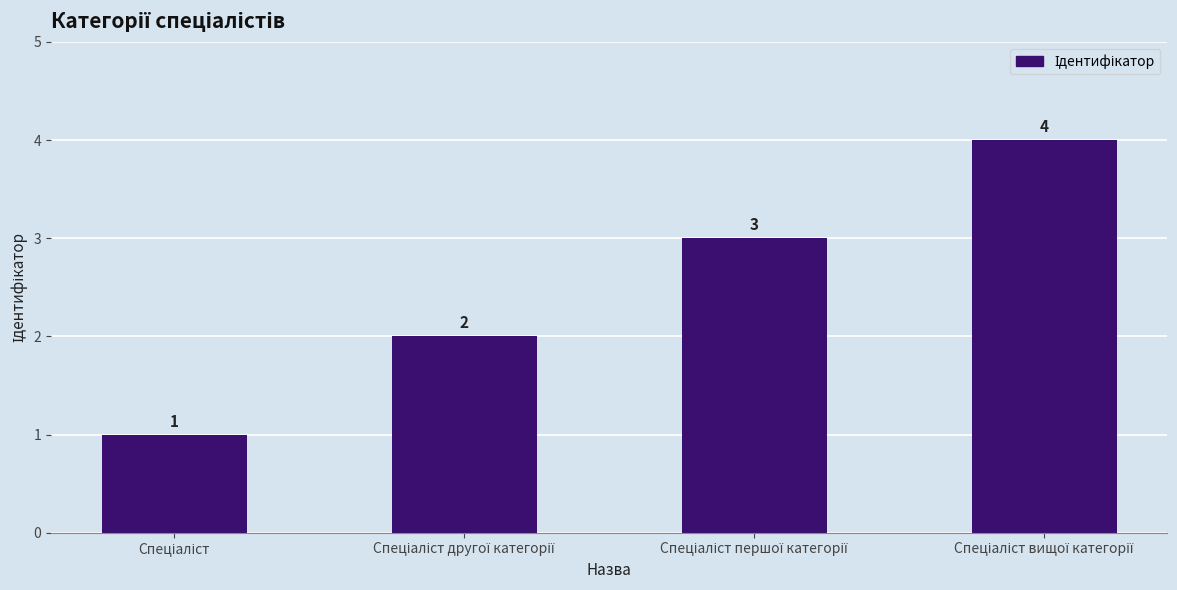

What is the sum of all values?

10